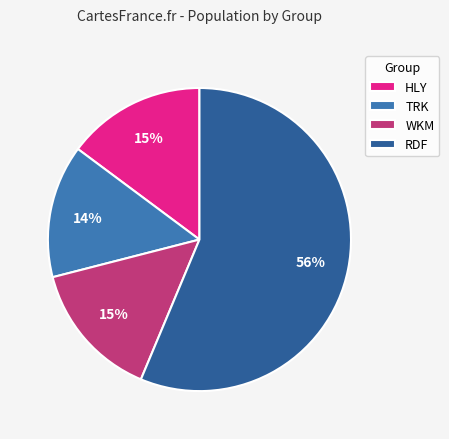

Does any single category account for the majority?

Yes